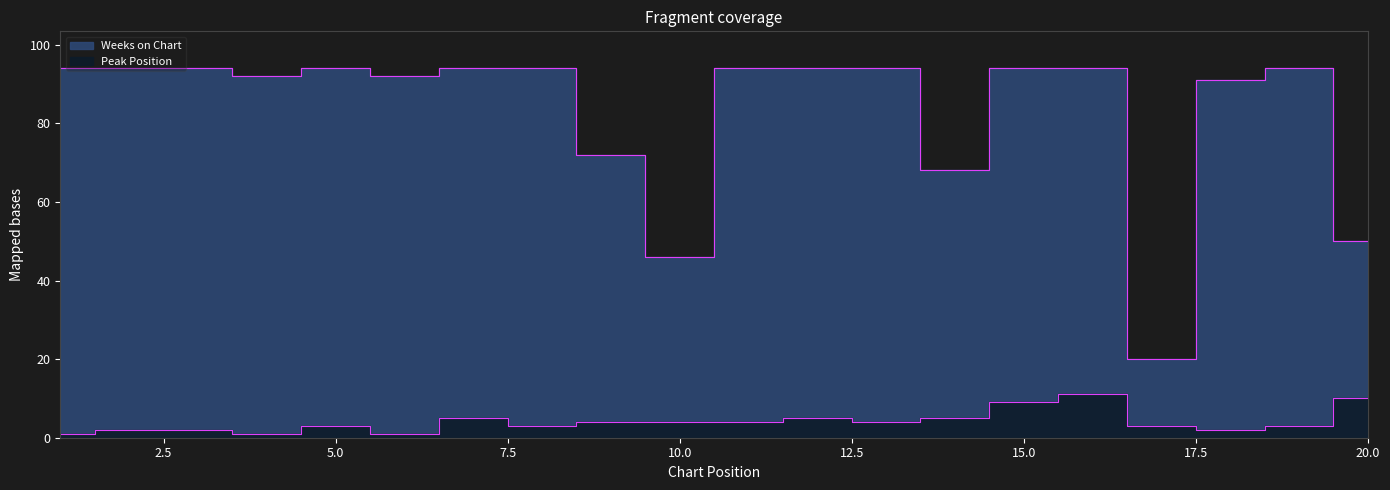

Reading left to right, extract all data points from this chart.

Peak Position: 1=1	2=2	3=2	4=1	5=3	6=1	7=5	8=3	9=4	10=4	11=4	12=5	13=4	14=5	15=9	16=11	17=3	18=2	19=3	20=10
Weeks on Chart: 1=94	2=94	3=94	4=92	5=94	6=92	7=94	8=94	9=72	10=46	11=94	12=94	13=94	14=68	15=94	16=94	17=20	18=91	19=94	20=50